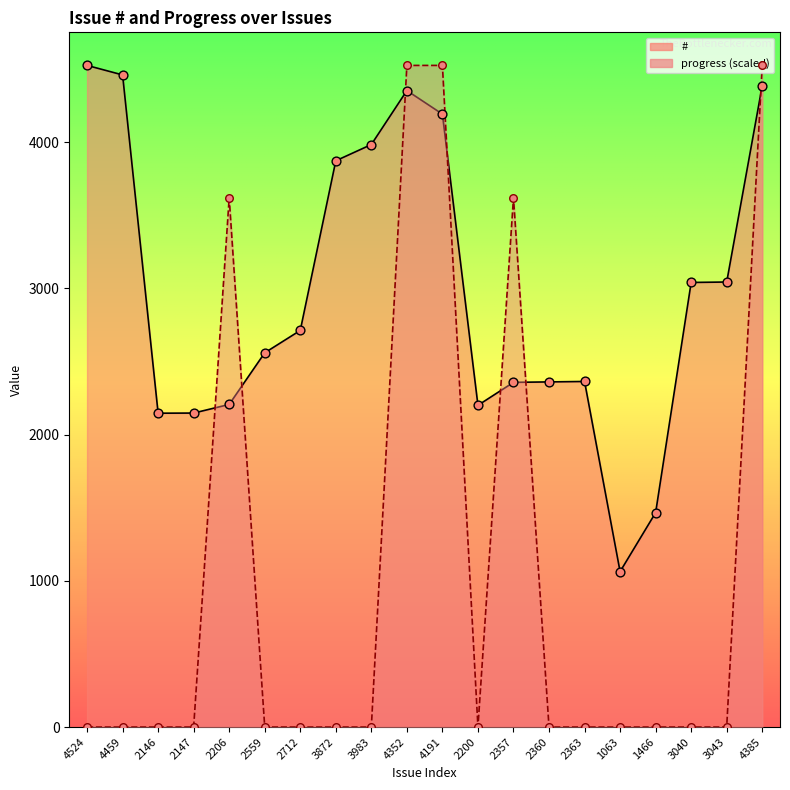

Which series has the largest Y range (max minus min)?

progress